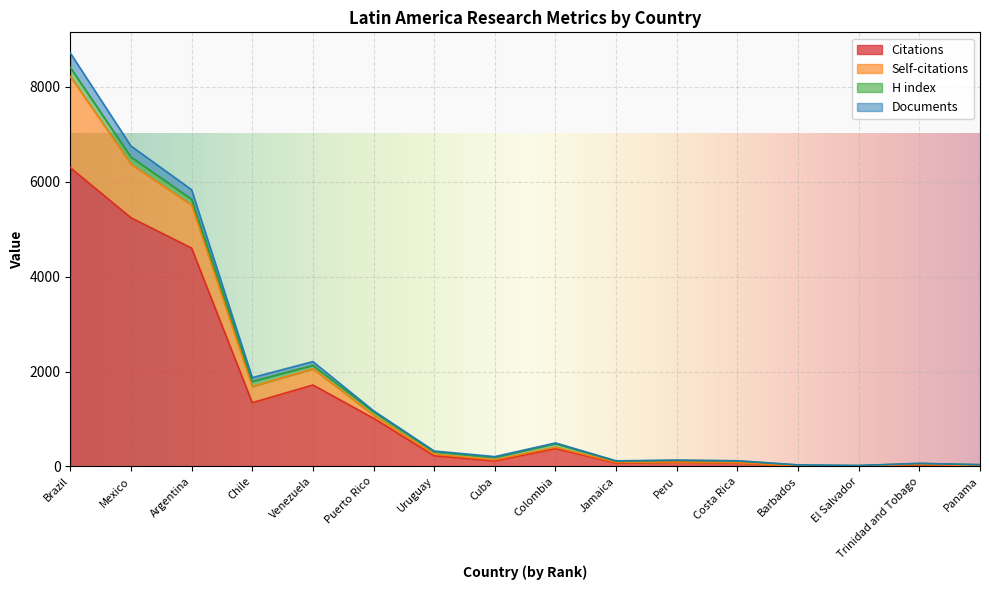

What is the smallest value displayed?

9